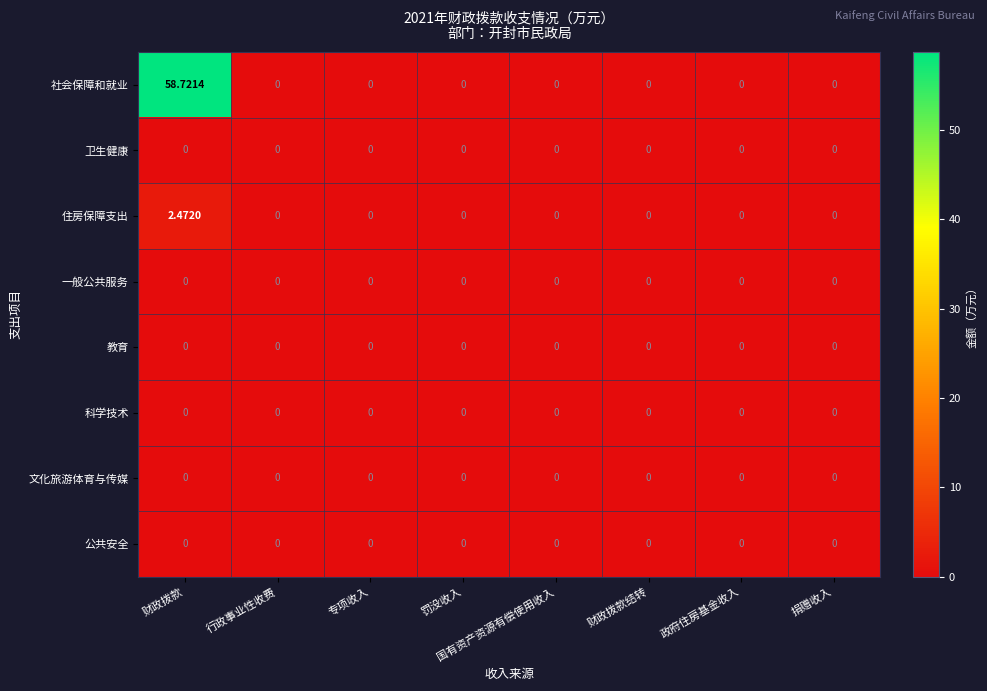

Which label corresponds to the largest value in the chart?

财政拨款